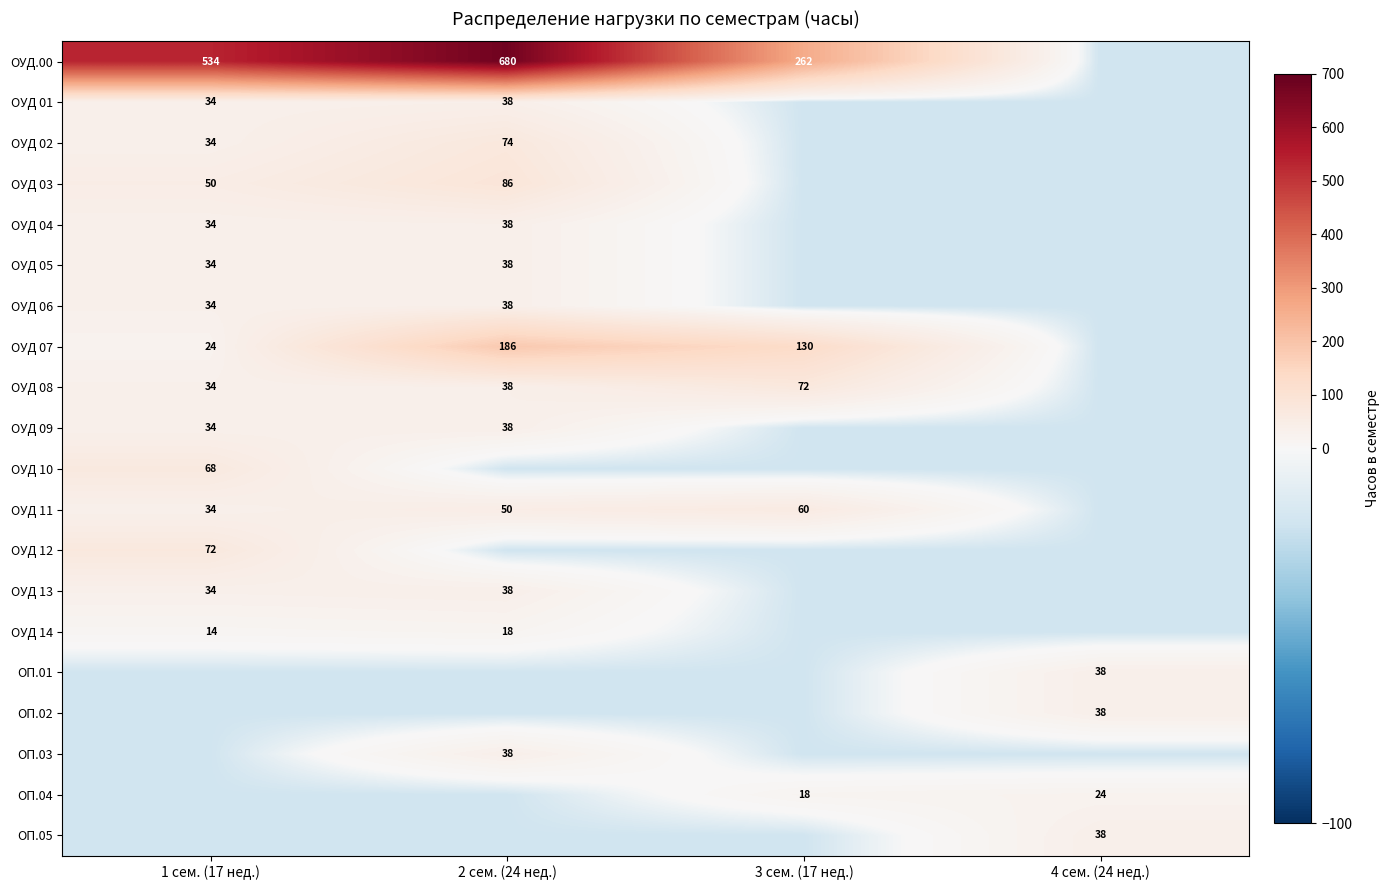

Is the value of ОУД 04 at 3 сем. (17 нед.) greater than the value of ОУД 07 at 3 сем. (17 нед.)?

No